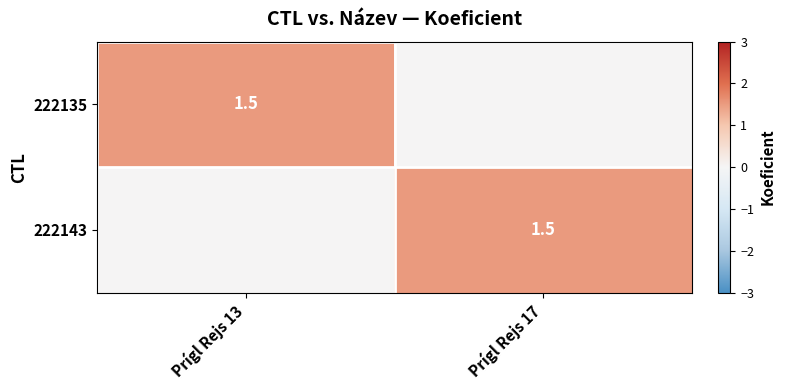

True or false: 222143 has a value of 0.3 at Prígl Rejs 17.

False